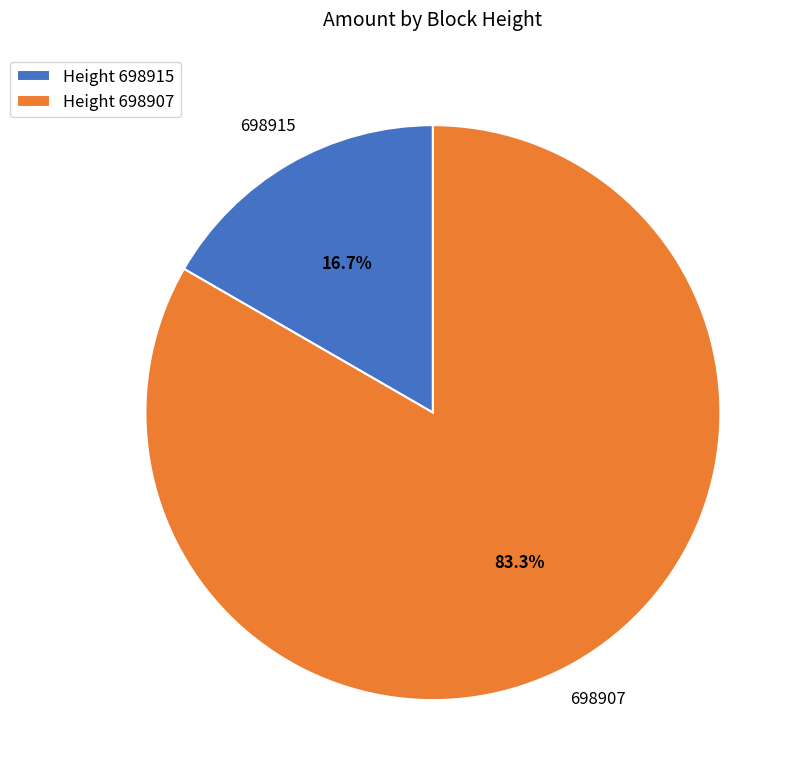

To the nearest percent, what is the average slice percentage?

50%